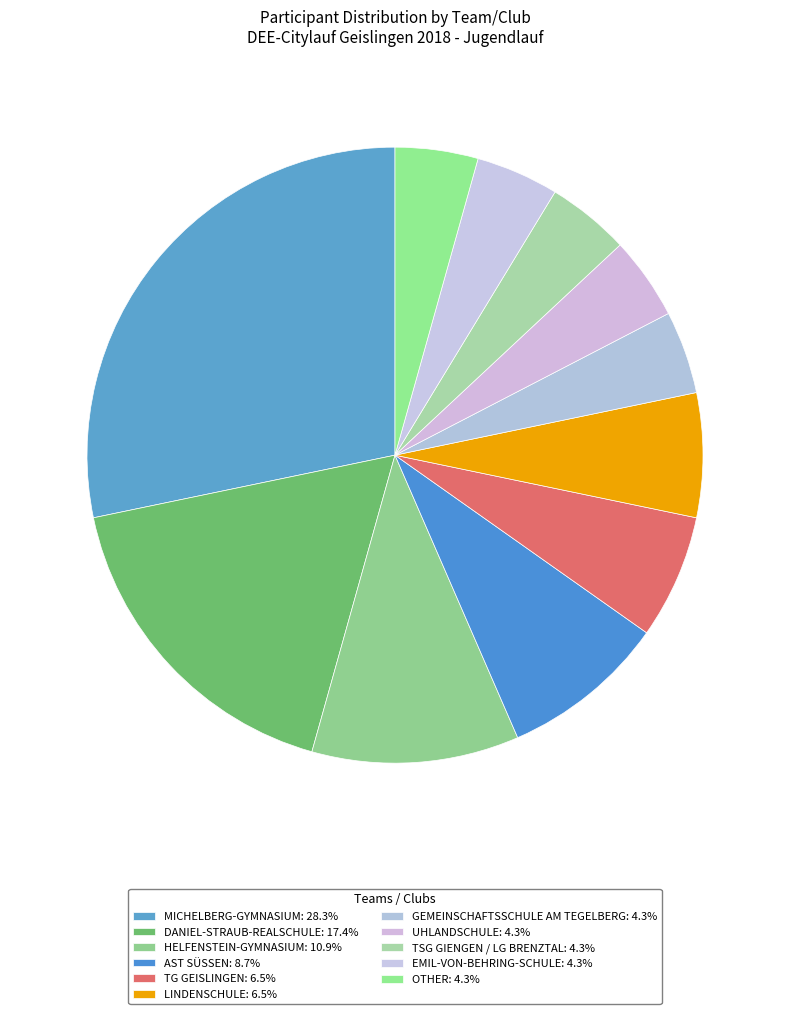

How many segments does this pie chart have?

11